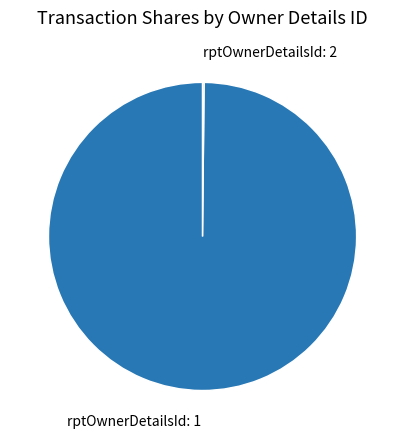

Which slice represents more than half of the pie?

rptOwnerDetailsId: 1